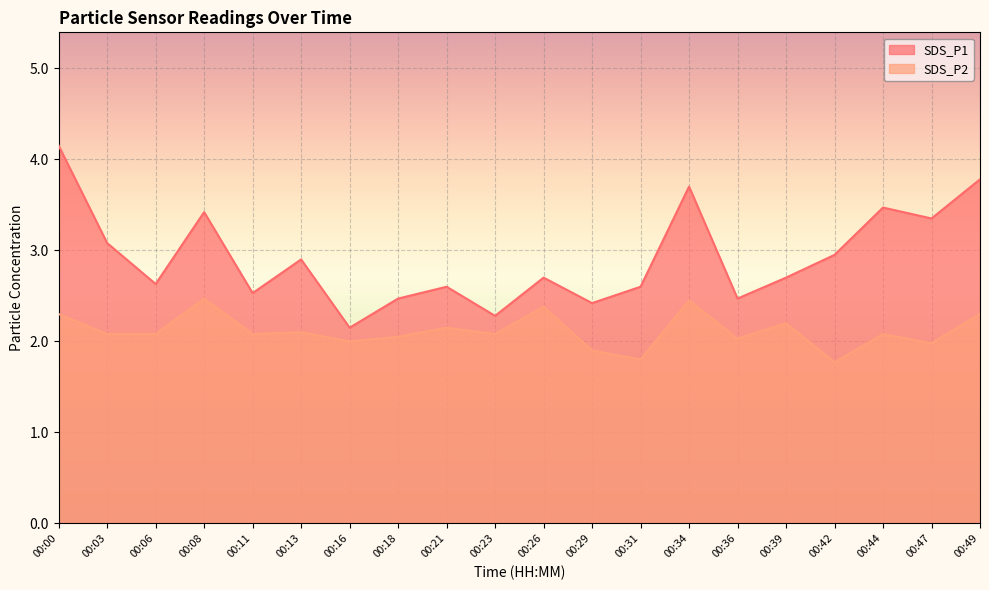

True or false: SDS_P2 has a value of 1.2 at 00:36.

False